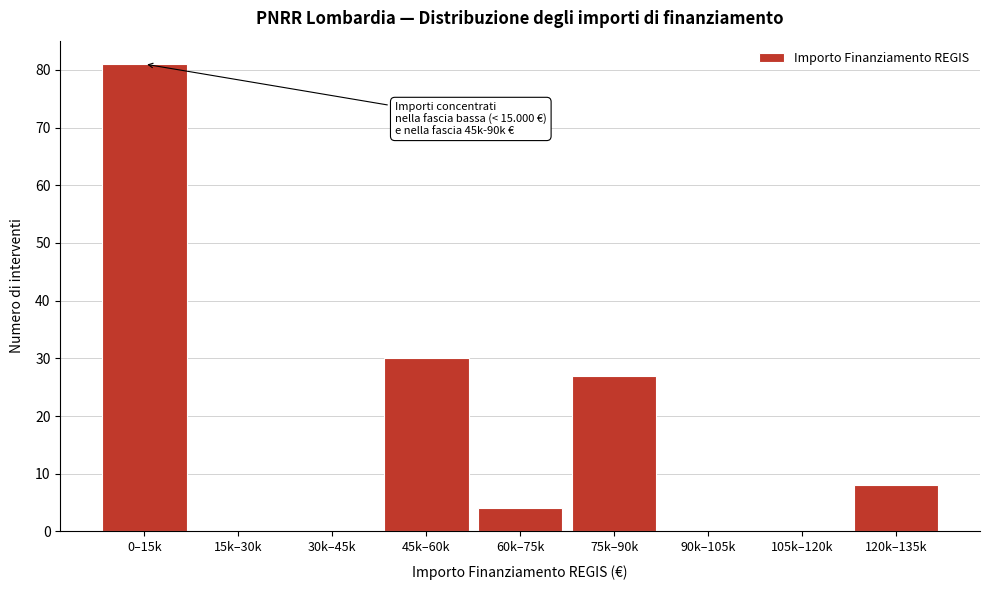

Reading left to right, transcribe all the data shown in this chart.

0–15k=81	15k–30k=0	30k–45k=0	45k–60k=30	60k–75k=4	75k–90k=27	90k–105k=0	105k–120k=0	120k–135k=8